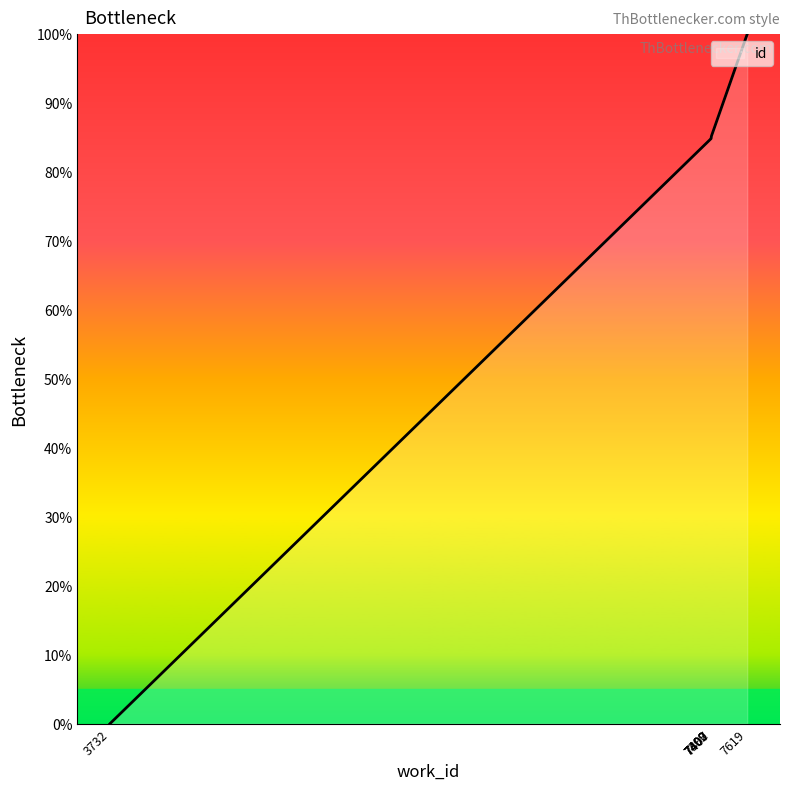

What is the average value?

78.1